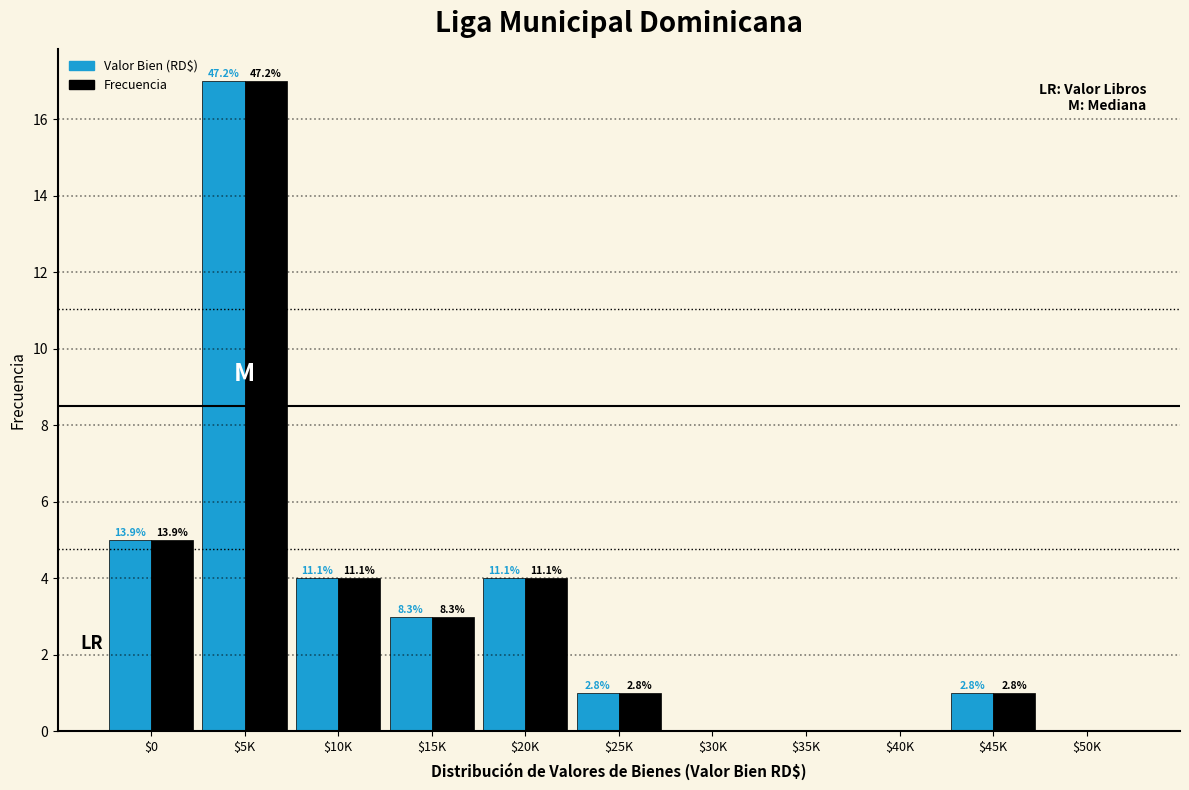

Are the bars horizontal?

No